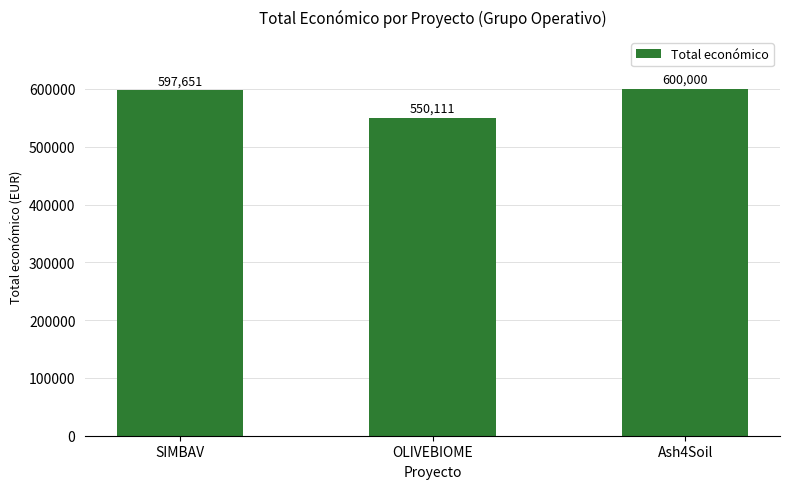

How many data points are less than 597651?

1